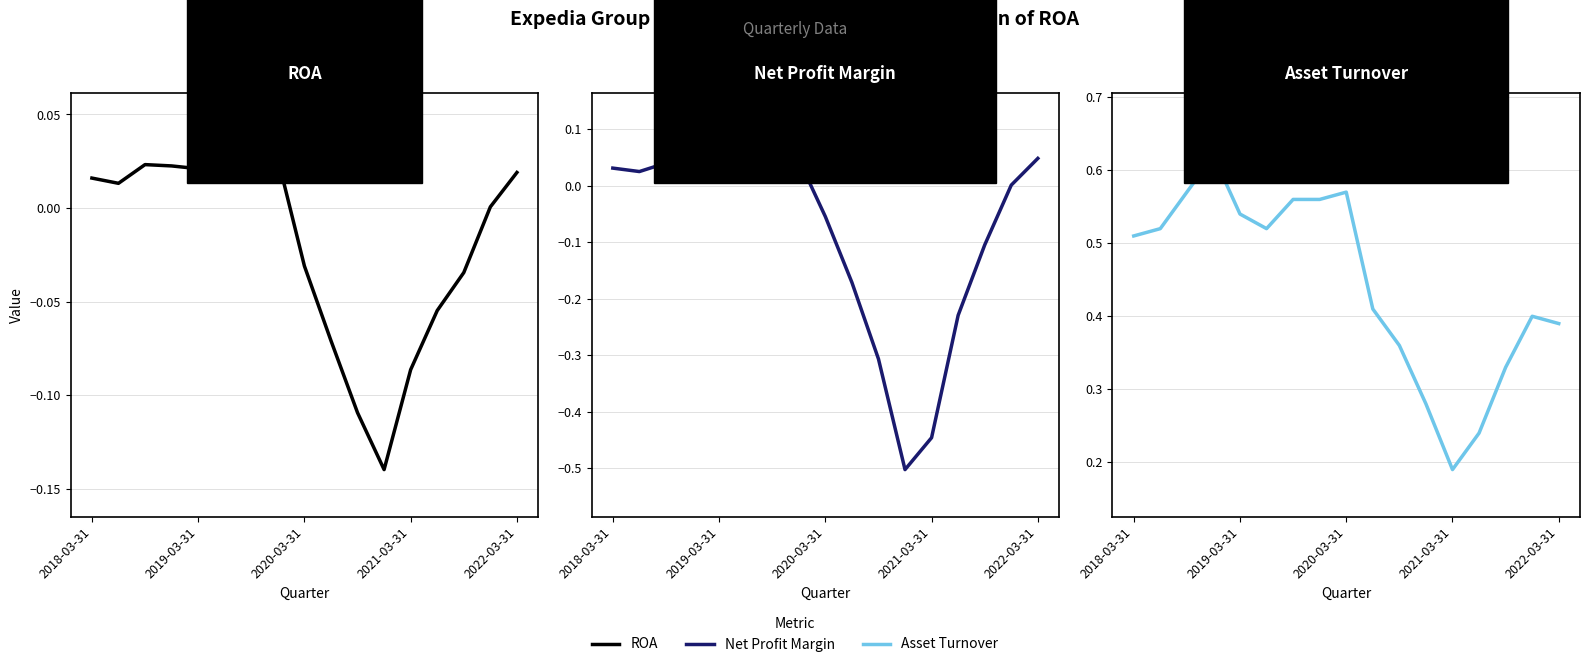

Between which two adjacent categories do ROA and Net Profit Margin first intersect?

7 and 8